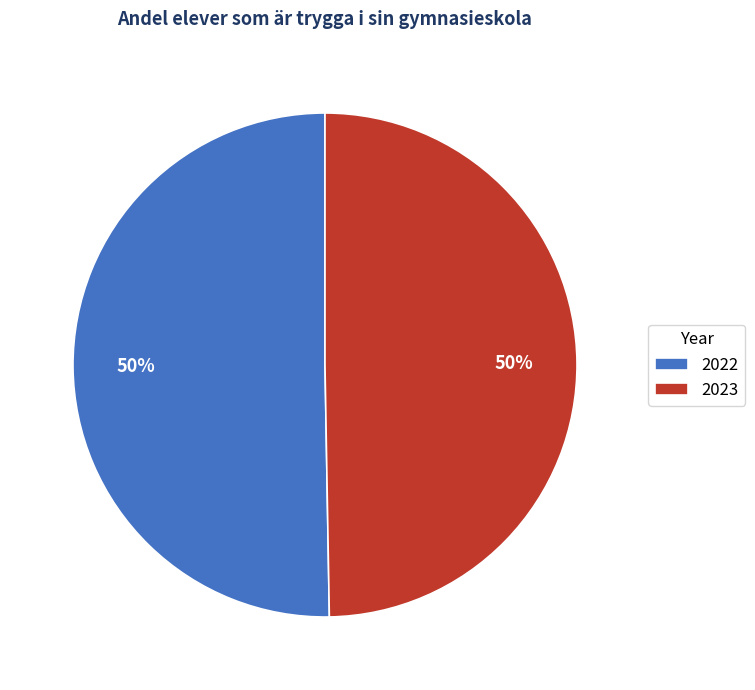

The 2022 slice represents 60% of the pie. True or false?

False